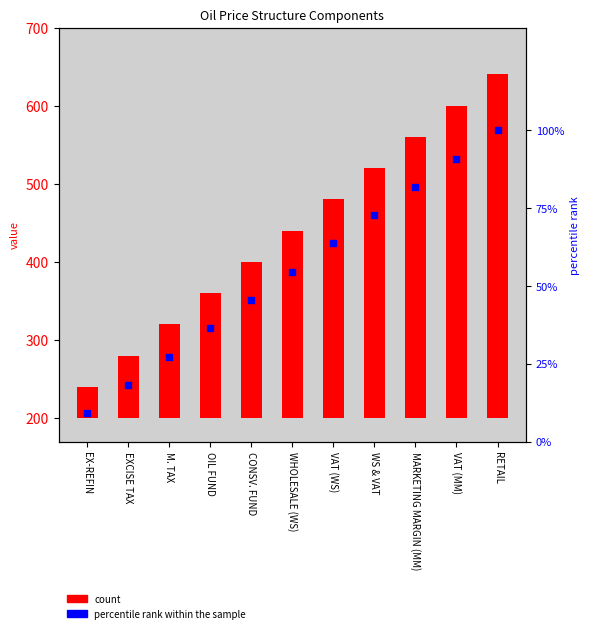

Which series contains the highest Y value?

count